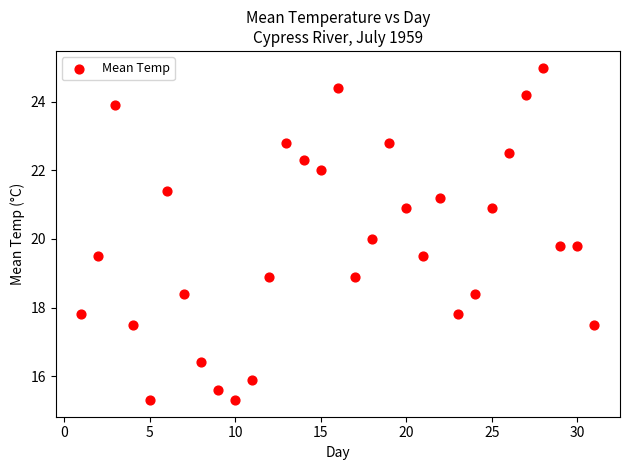

What is the range of Y values (max minus min)?

9.7